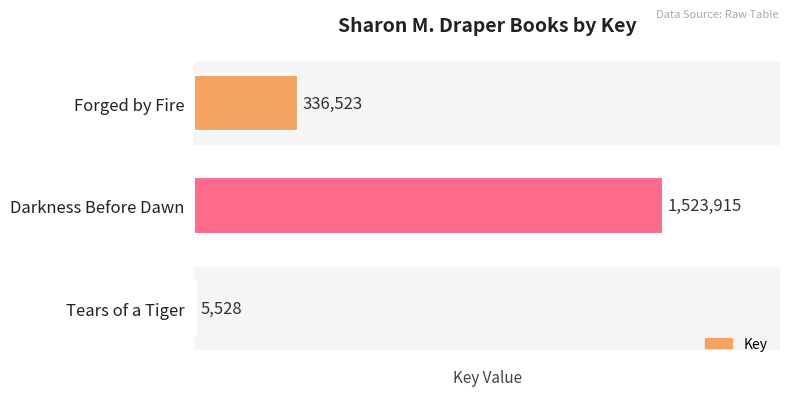

What is the sum of the values at Forged by Fire and Darkness Before Dawn?

1860438